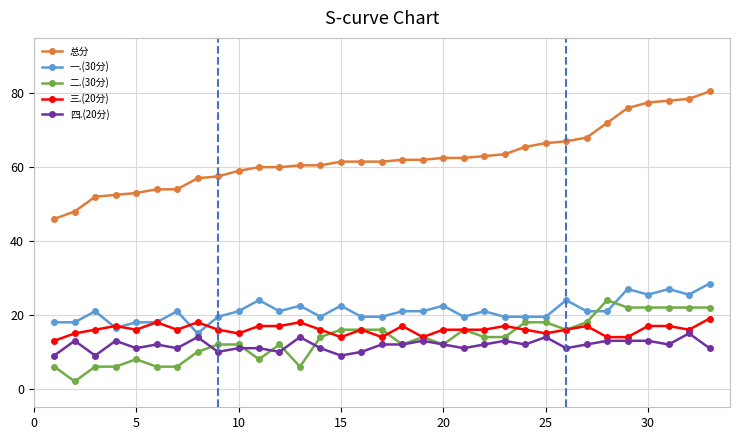

What is the value of the 三.(20分) point at the 7th from the left?

16.0